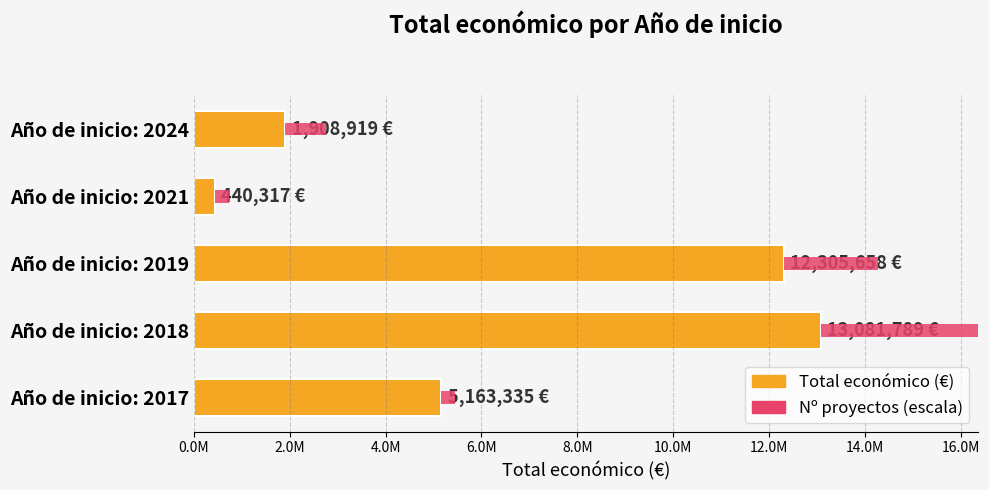

Which series has the largest total across all categories?

Total económico